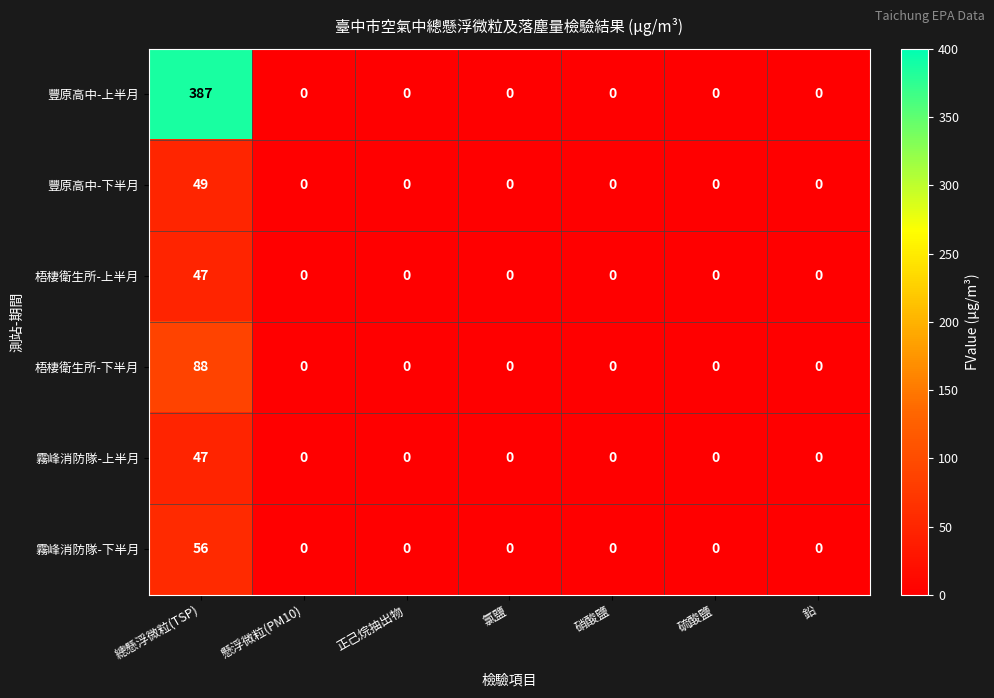

What is the spread (max minus min) of values at 總懸浮微粒(TSP)?

340